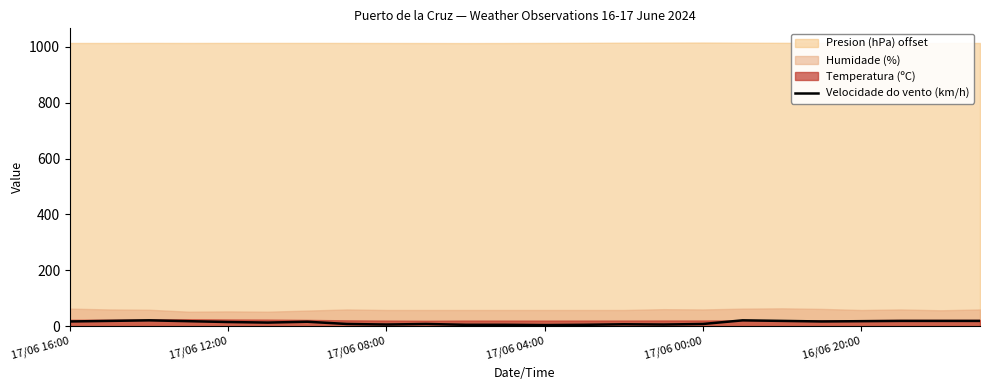

What position from the right is 17/06 16:00?

24